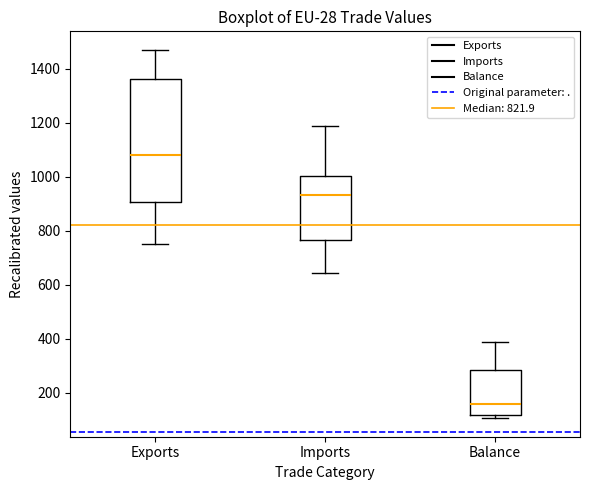

Which box is the tallest, from its lower edge to its upper edge?

Exports